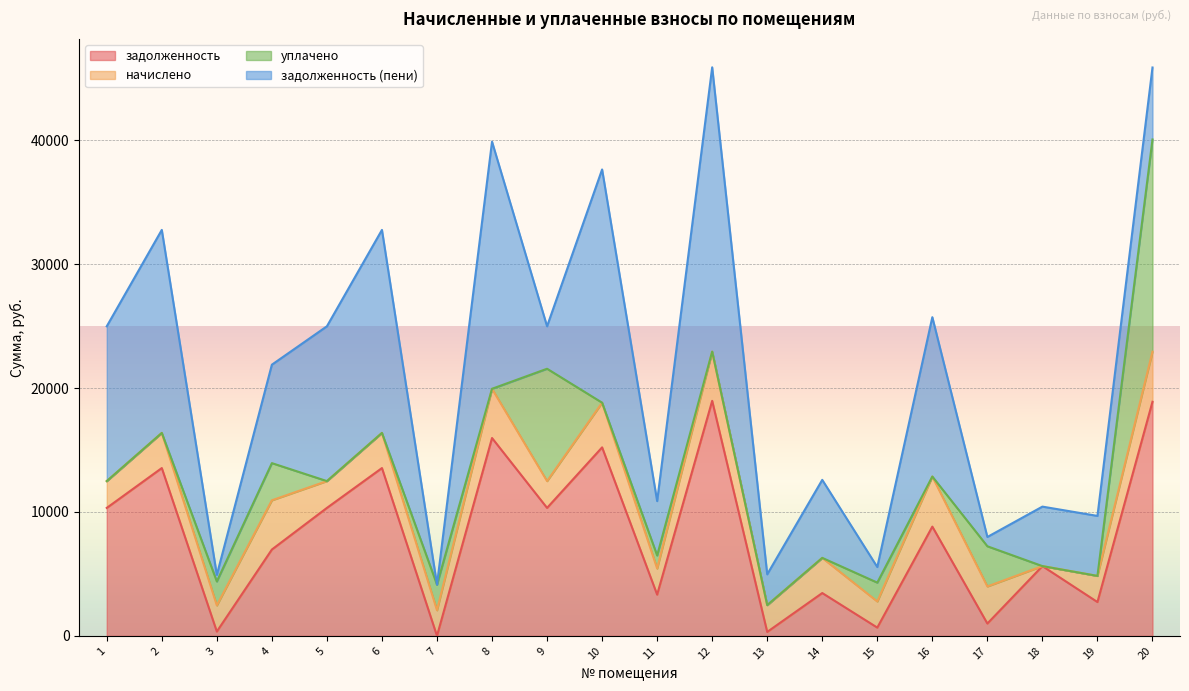

What is the greatest value displayed?

22944.2